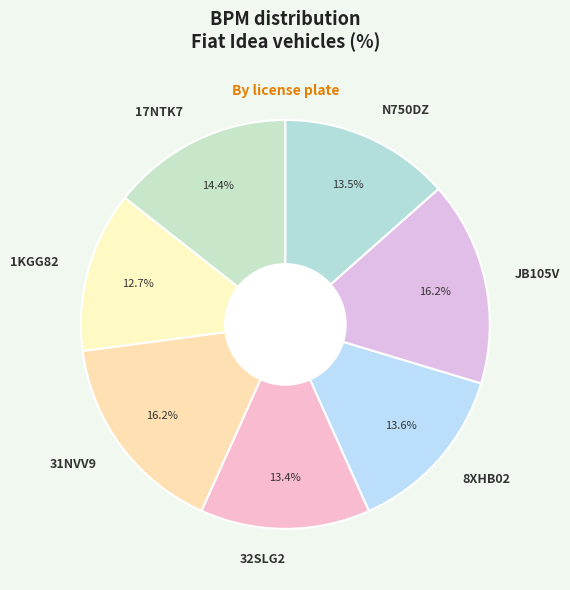

Which has a higher value, 31NVV9 or 17NTK7?

31NVV9